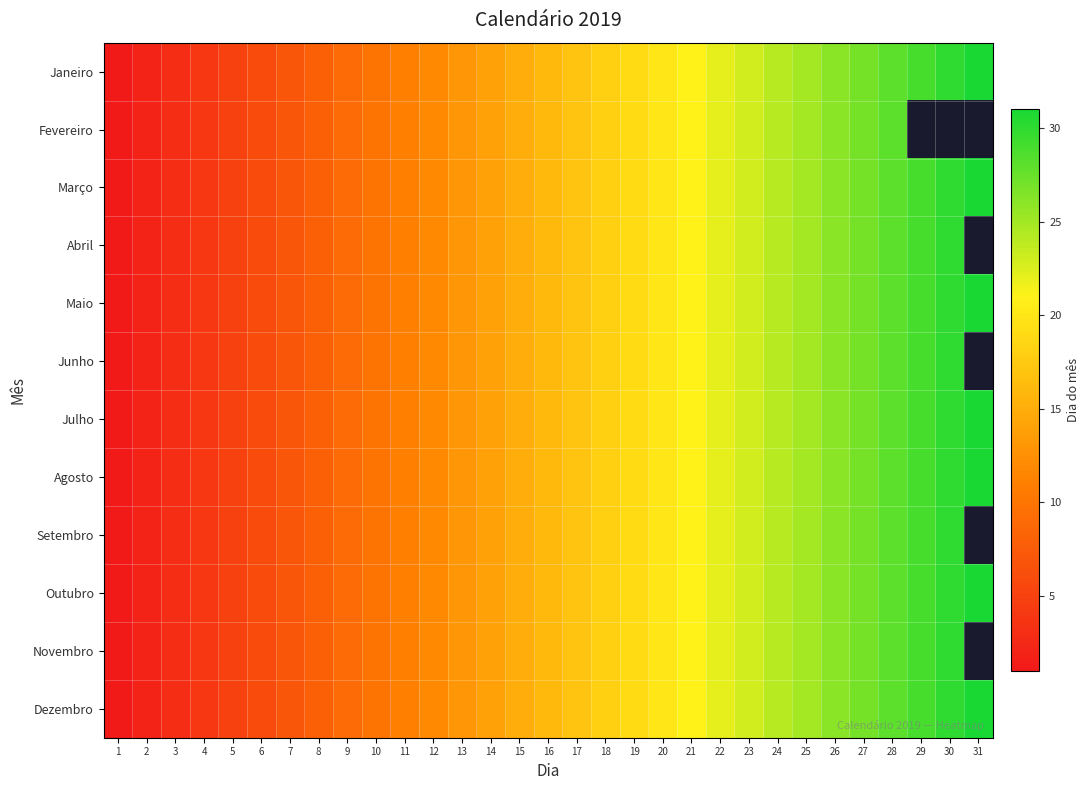

Which series changed the most between 14 and 30?

Janeiro